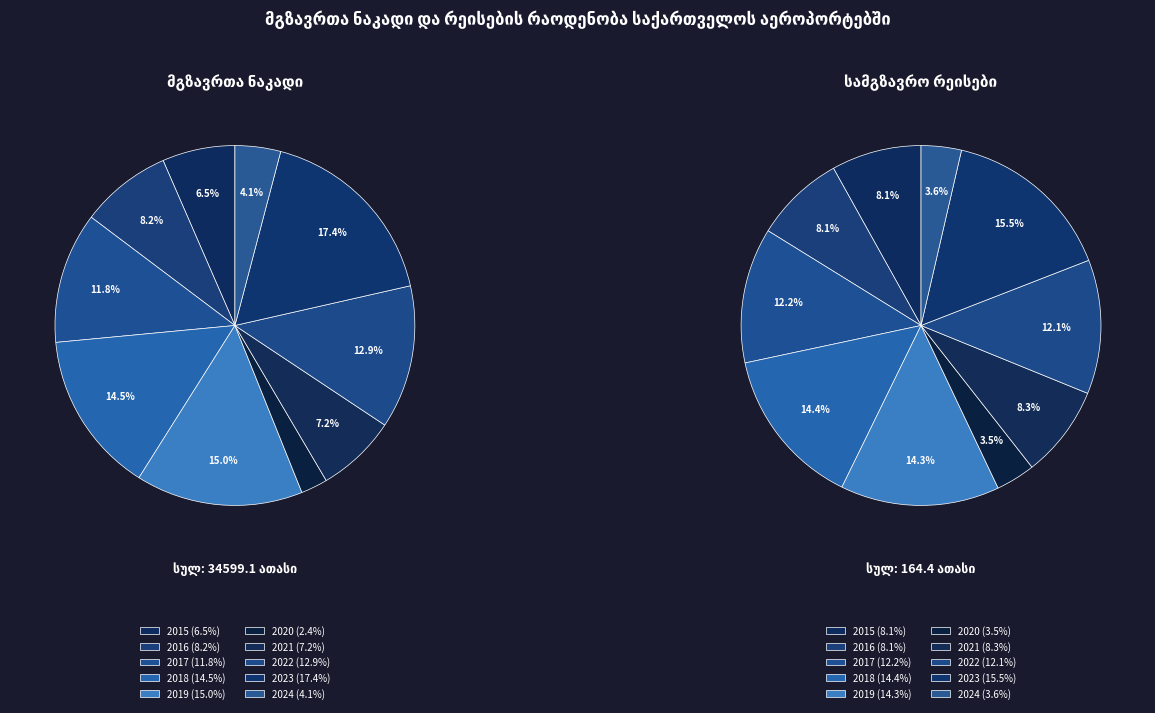

True or false: 2017 accounts for 23% of the total.

False